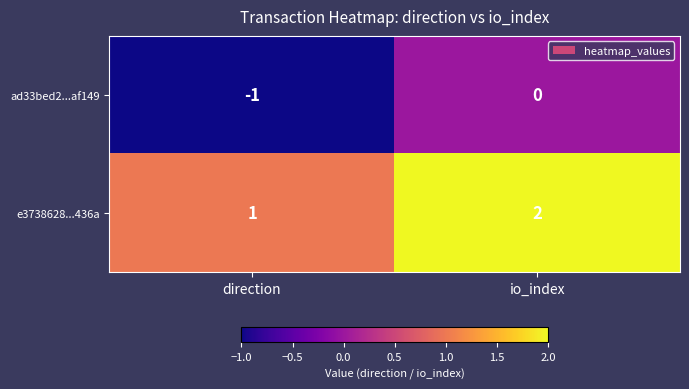

What is the sum of the e3738628...436a values at direction and io_index?

3